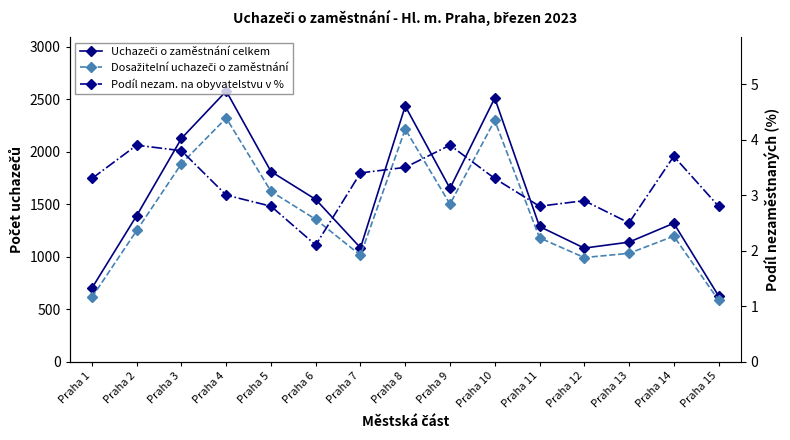

Is the value of Dosažitelní uchazeči o zaměstnání at Praha 5 greater than the value of Podíl nezam. na obyvatelstvu v % at Praha 7?

Yes